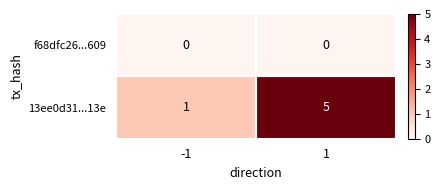

What is the maximum value for 13ee0d31...13e?

5